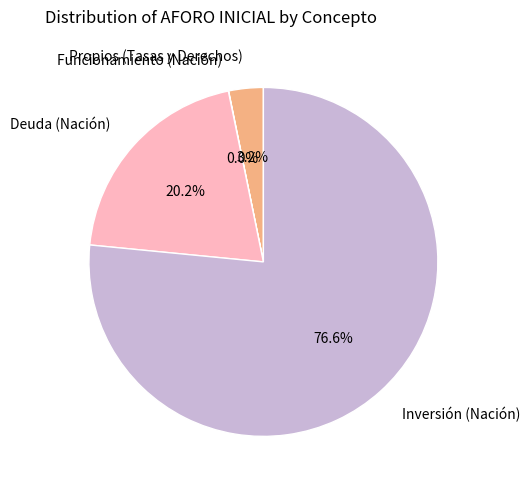

To the nearest percent, what is the difference between the Inversión (Nación) and Propios (Tasas y Derechos) slice percentages?

73%